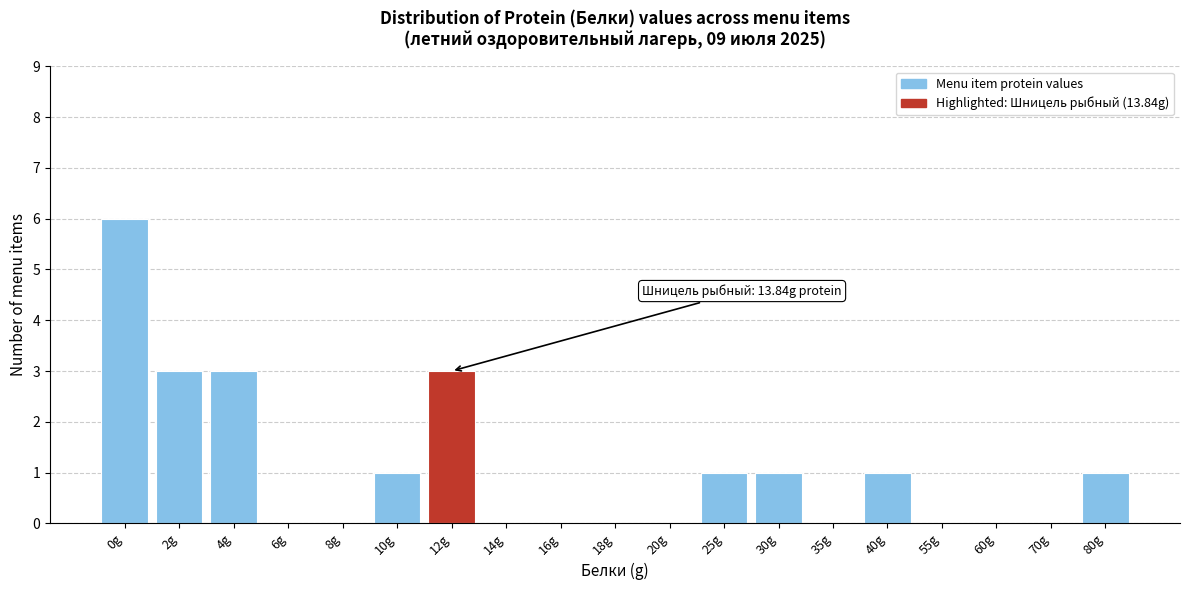

Reading left to right, extract all data points from this chart.

0g=6	2g=3	4g=3	6g=0	8g=0	10g=1	12g=3	14g=0	16g=0	18g=0	20g=0	25g=1	30g=1	35g=0	40g=1	55g=0	60g=0	70g=0	80g=1